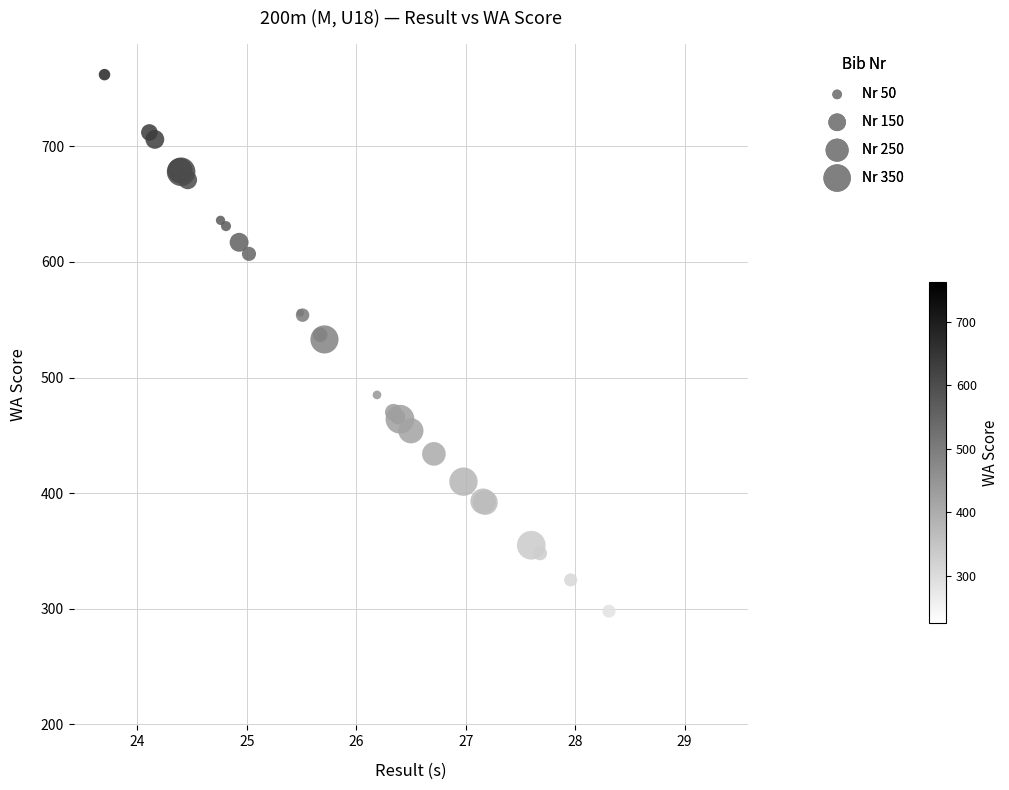

What Y value in the scatter plot is closest to 494?

485